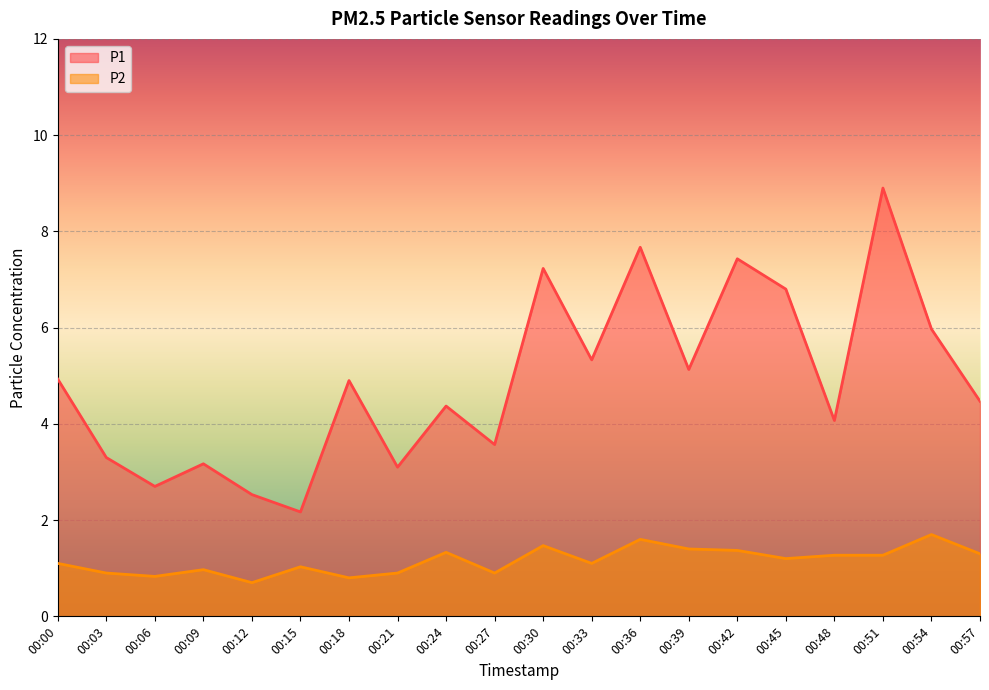

What are all the series names shown in the legend?

P1, P2